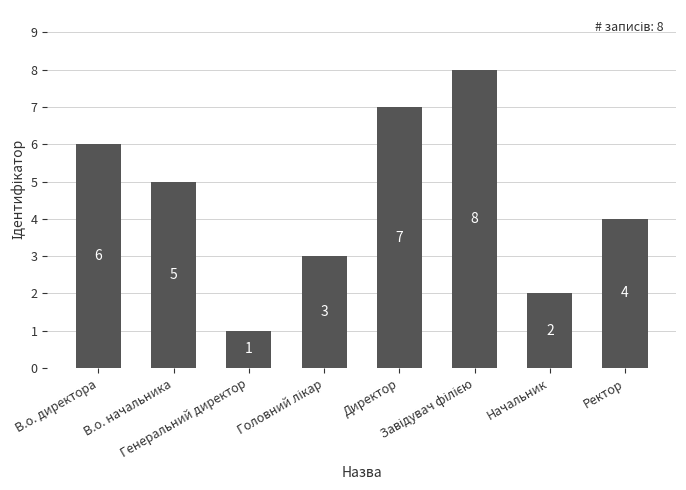

What is the difference between the maximum and minimum values?

7